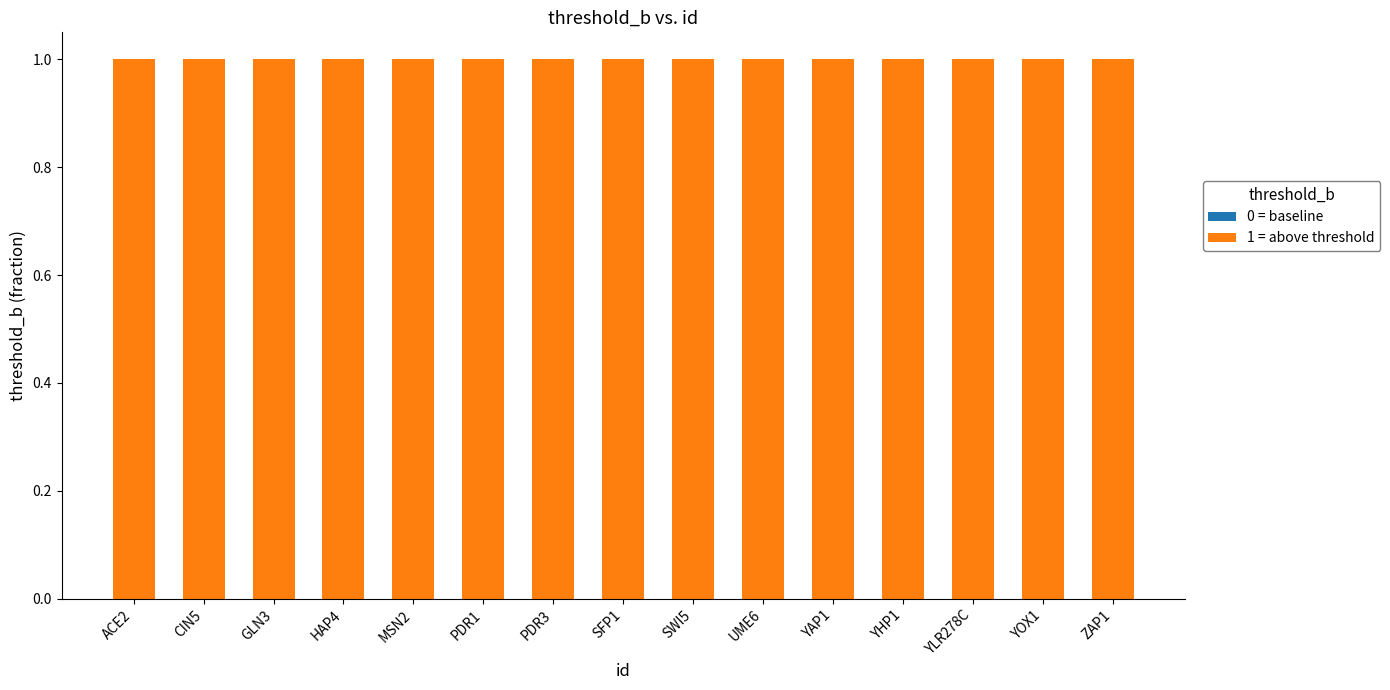

What is the label of the 14th bar from the left?

YOX1